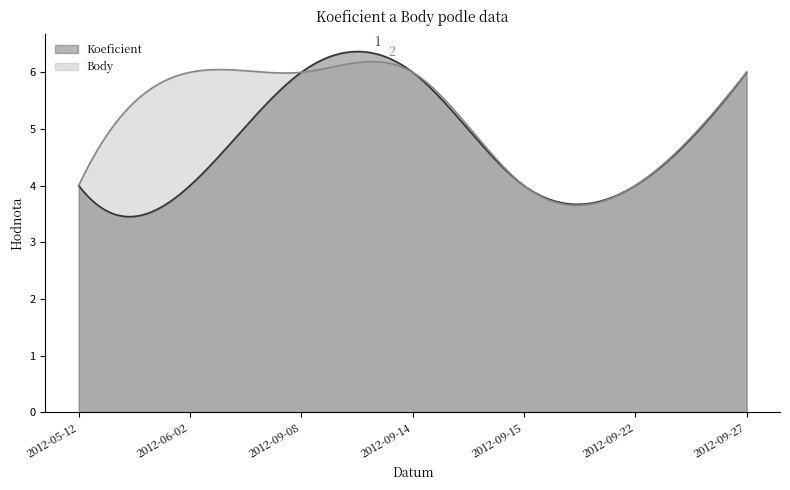

True or false: Koeficient and Body cross at least once.

True